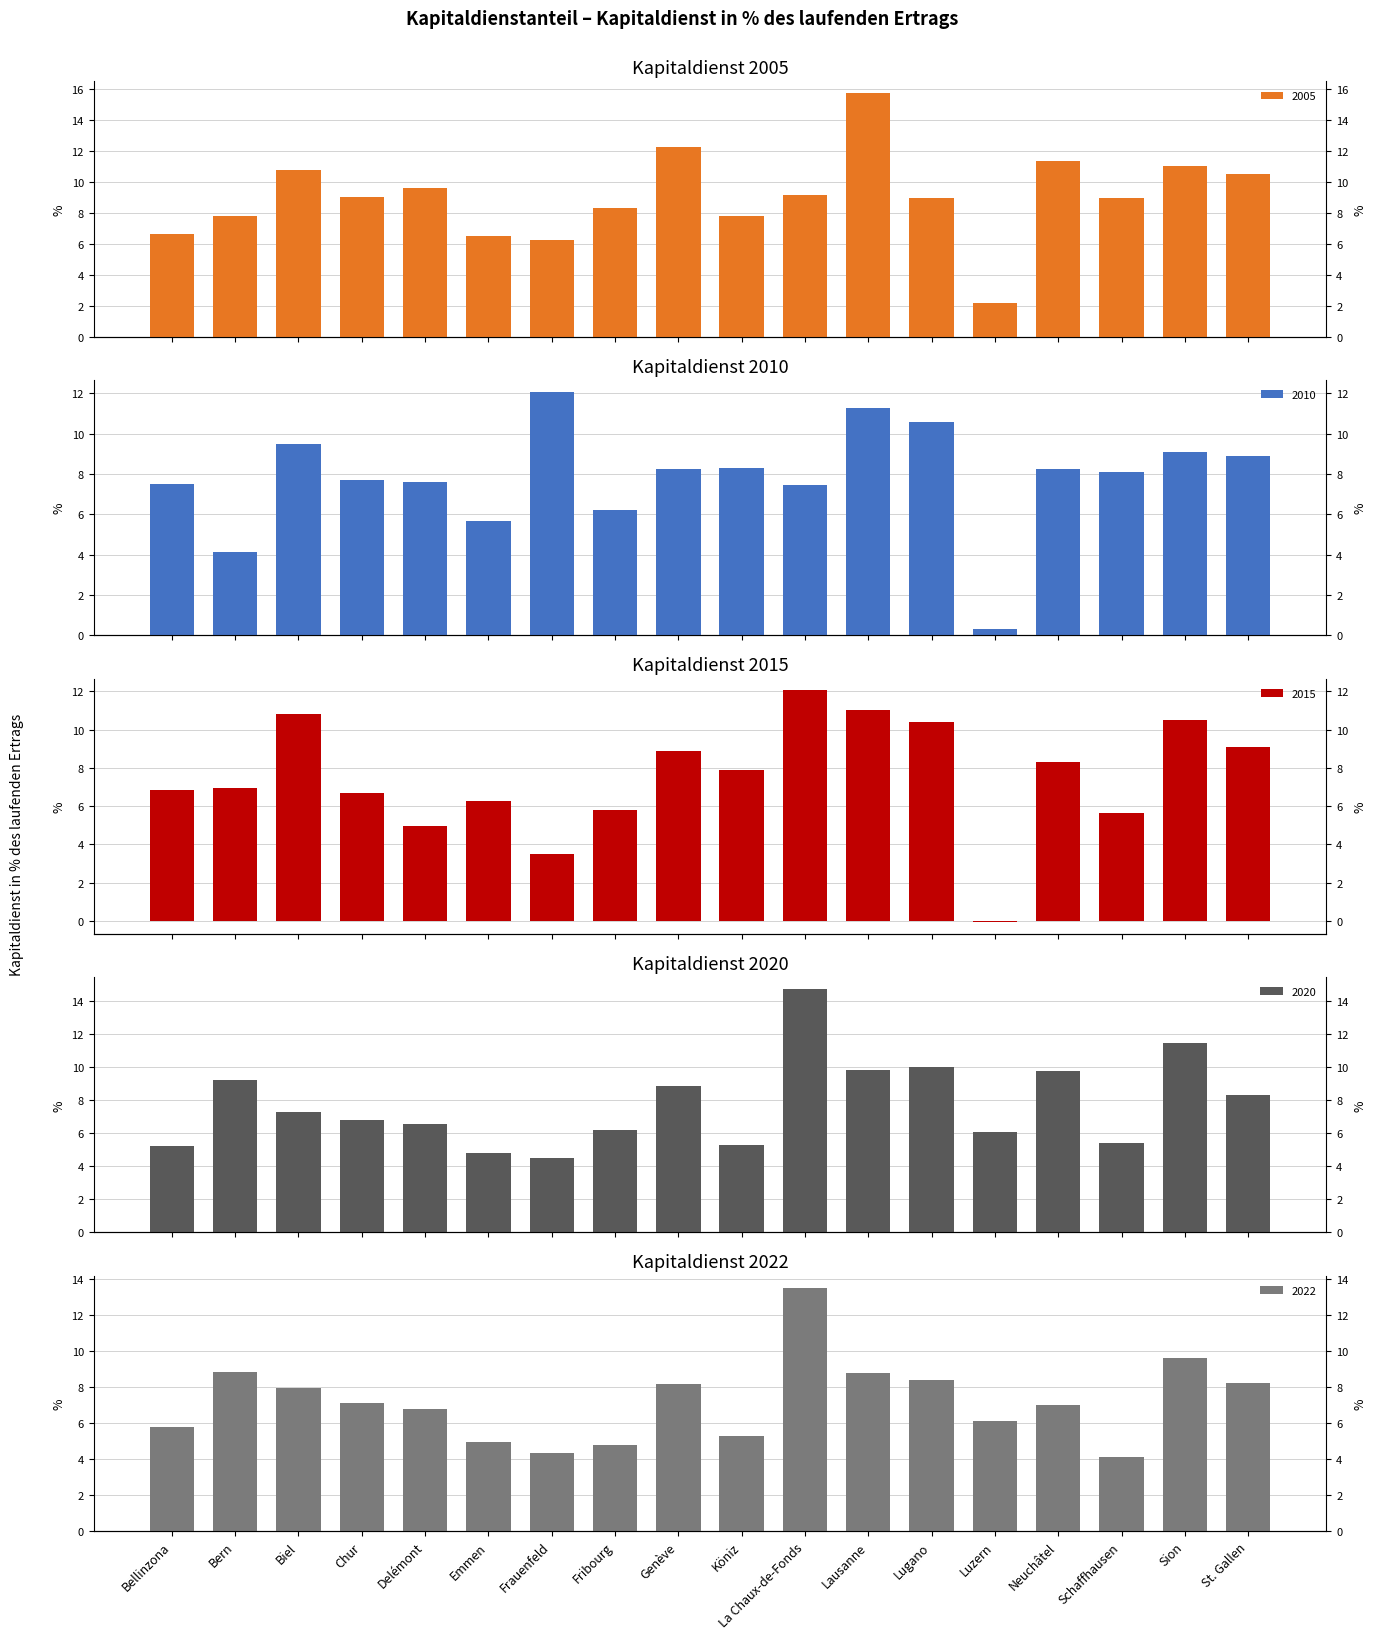

How many bars are there in each group?

5